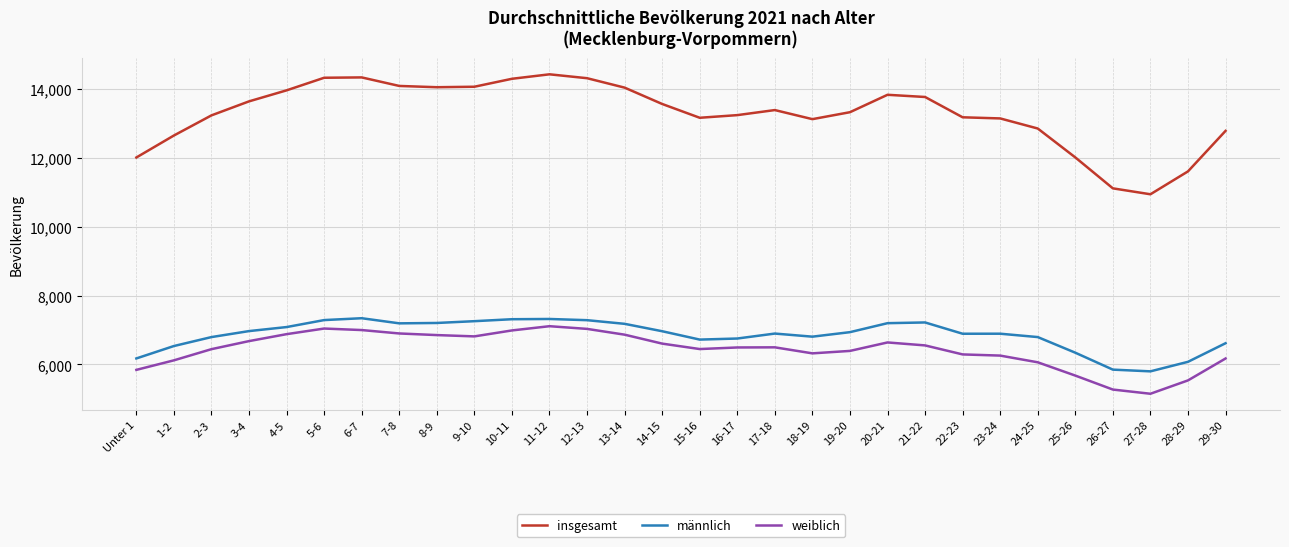

At which label is insgesamt closest to 12687?

1-2